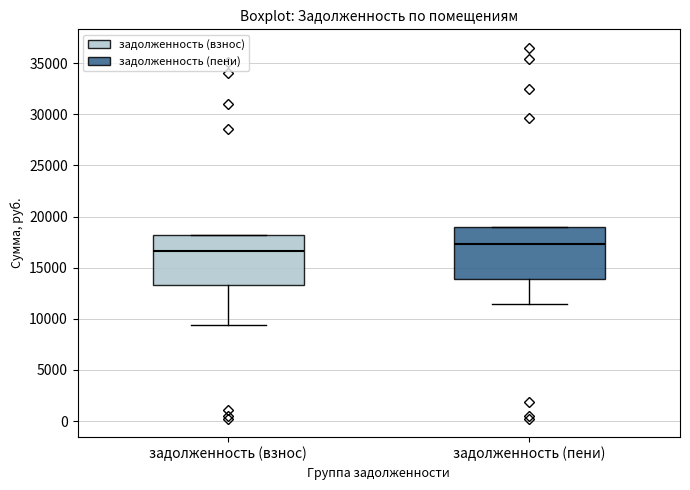

Reading left to right, transcribe this box plot: for each box, give where its median line is, the range the box spans, and where its two whiskers end, as read against the y-axis. The values are not printed on the chart, so give them approximately, as read against the axis.

задолженность (взнос): median 16500, box 13500 to 18000, whiskers 9500 to 18000
задолженность (пени): median 17500, box 14000 to 19000, whiskers 11500 to 19000